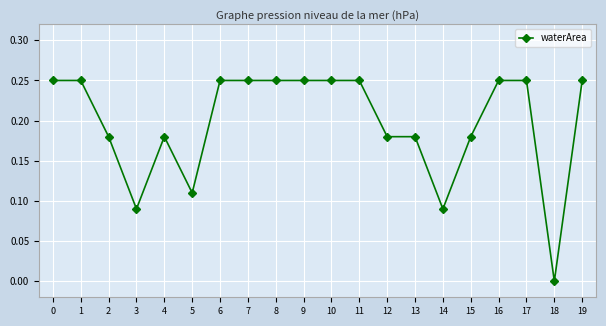

At which category does the data reach its first local valley?

3